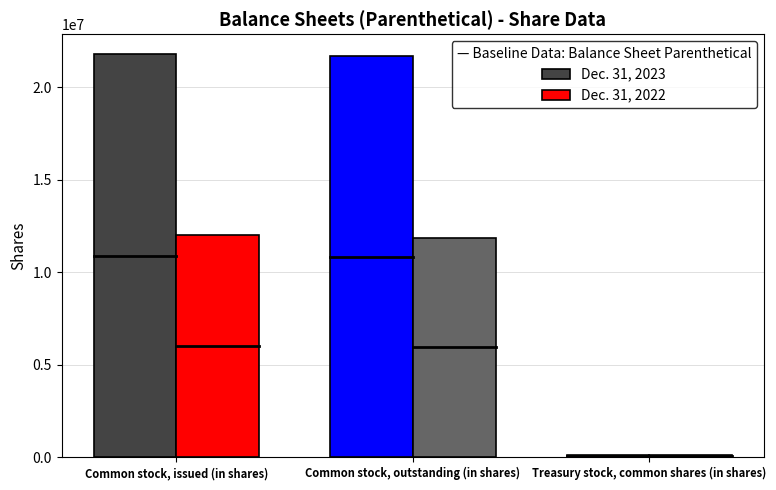

What is the difference between the highest and lowest values at Common stock, outstanding (in shares)?

9787677